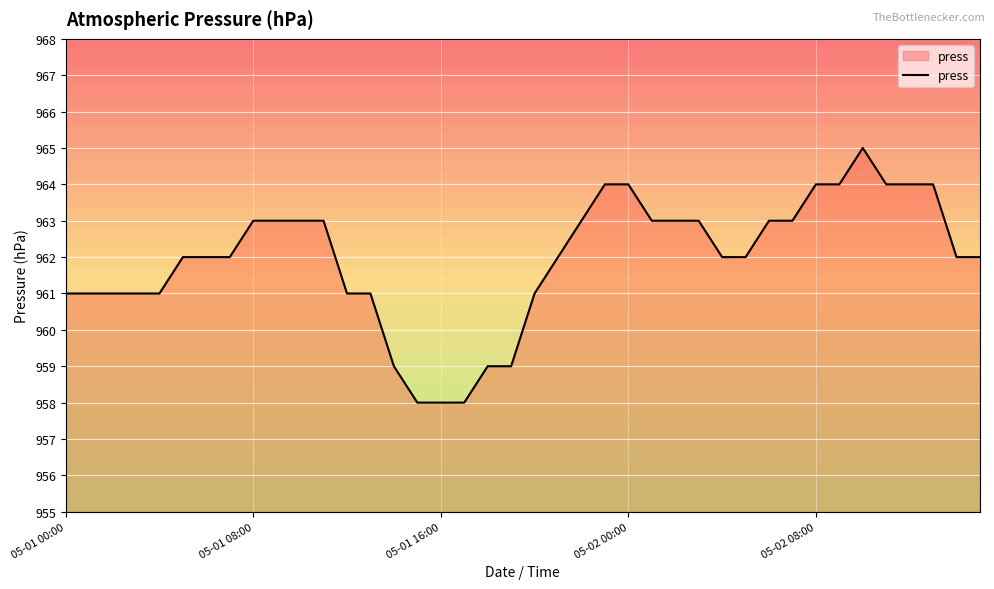

What is the maximum value shown in the chart?

965